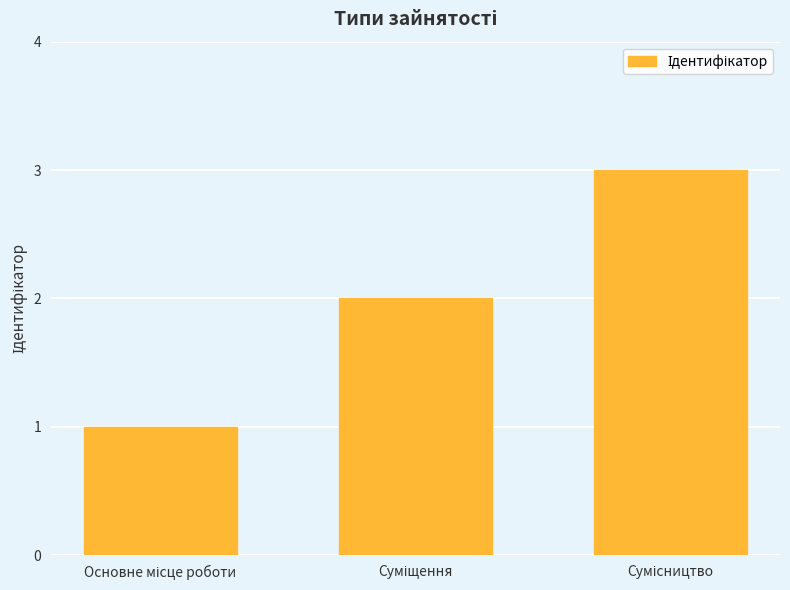

Count the number of data series in this chart.

1